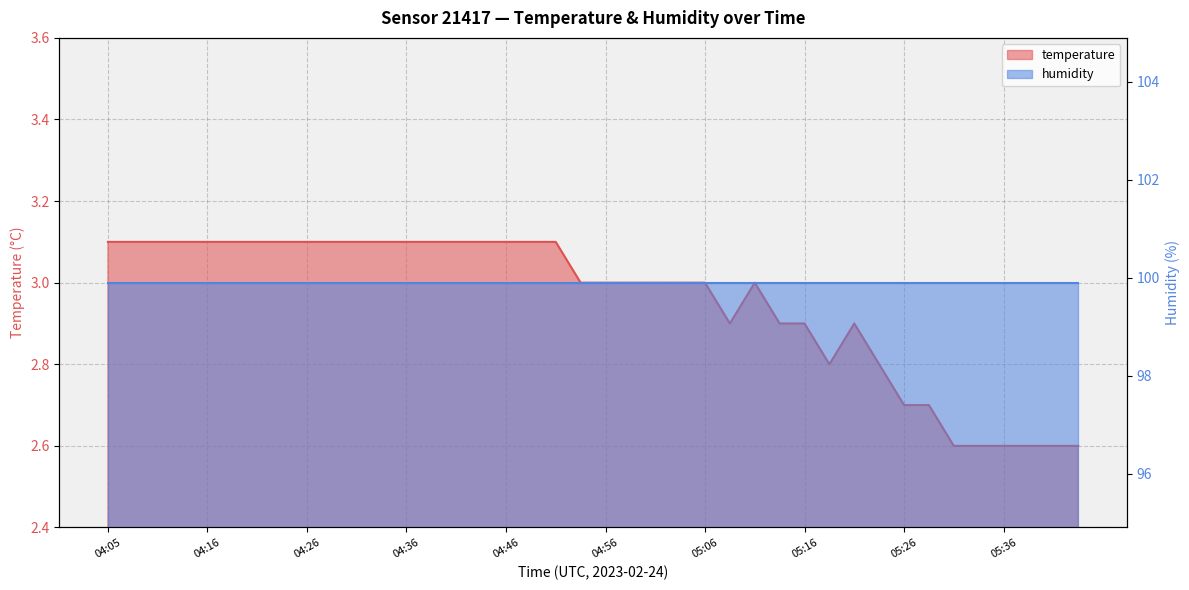

Which has a higher value, 04:58 or 04:48?

04:48